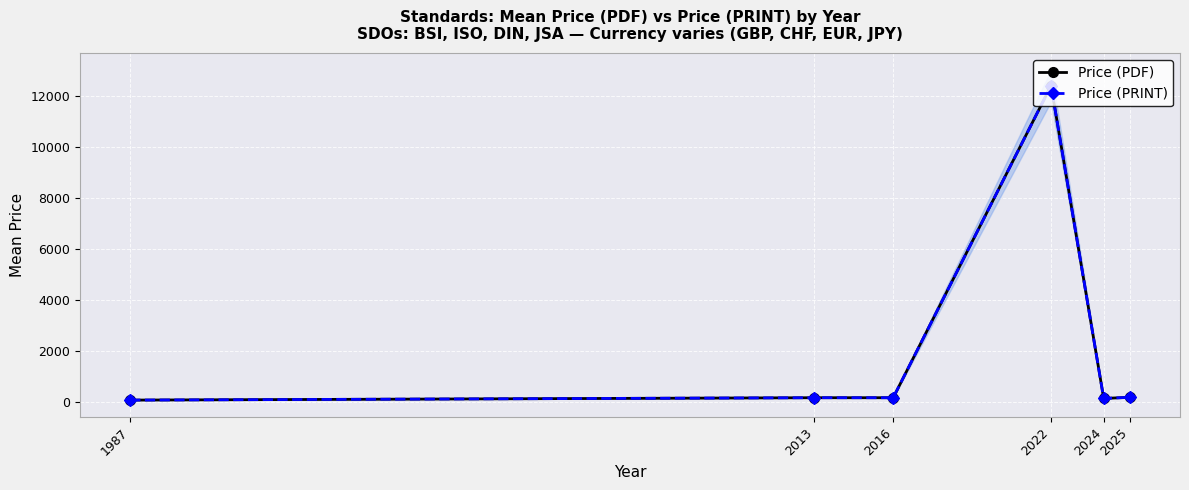

Reading left to right, list all the values displayed in this chart.

Price (PDF): 65.0	158.0	158.0	12400.0	130.2	174.3
Price (PRINT): 65.0	158.0	158.0	12400.0	130.2	174.3